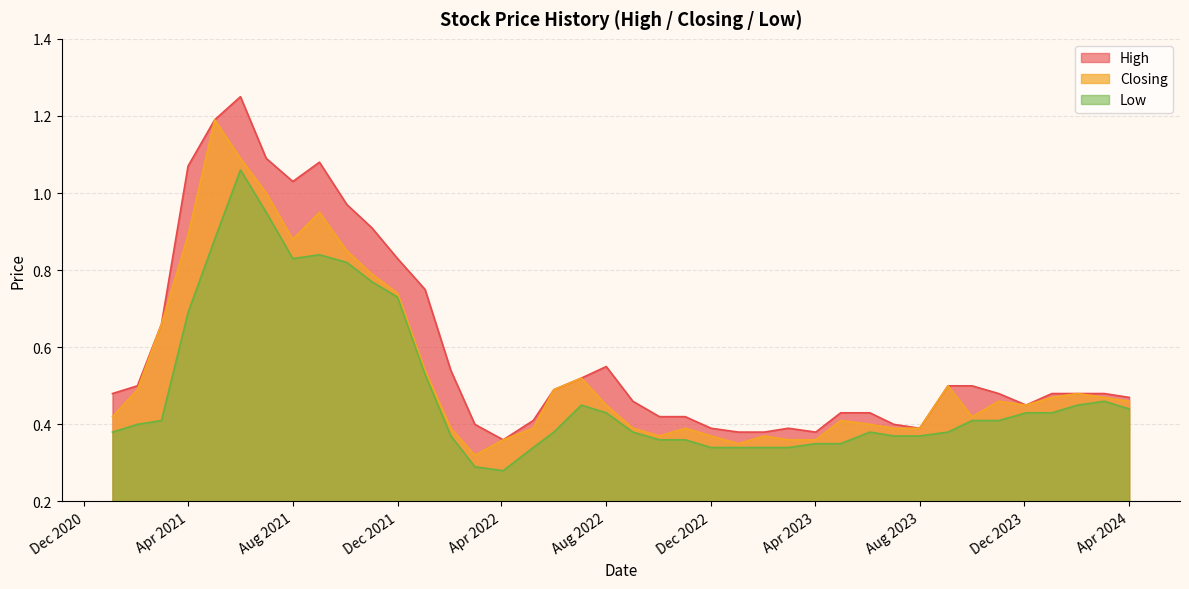

What is the highest value of the Closing series?

1.2